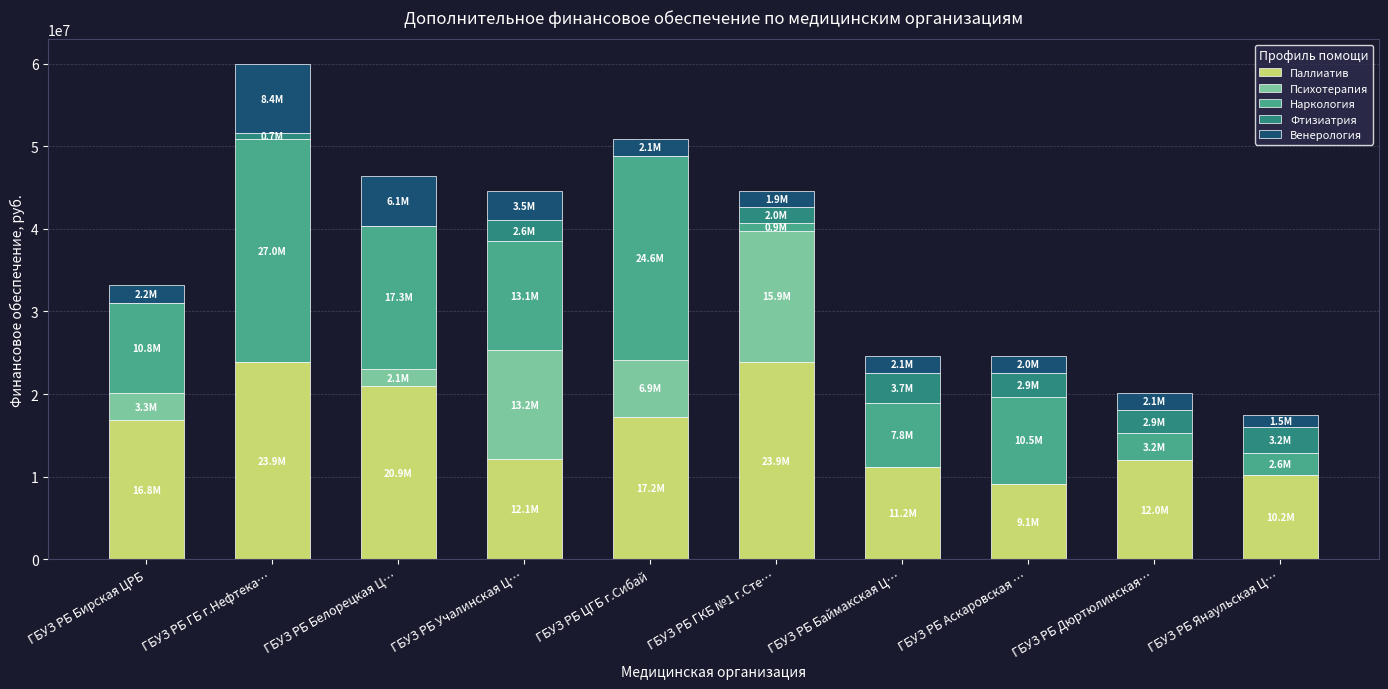

What is the total value across all series at ГБУЗ РБ Янаульская Ц…?

17457237.5